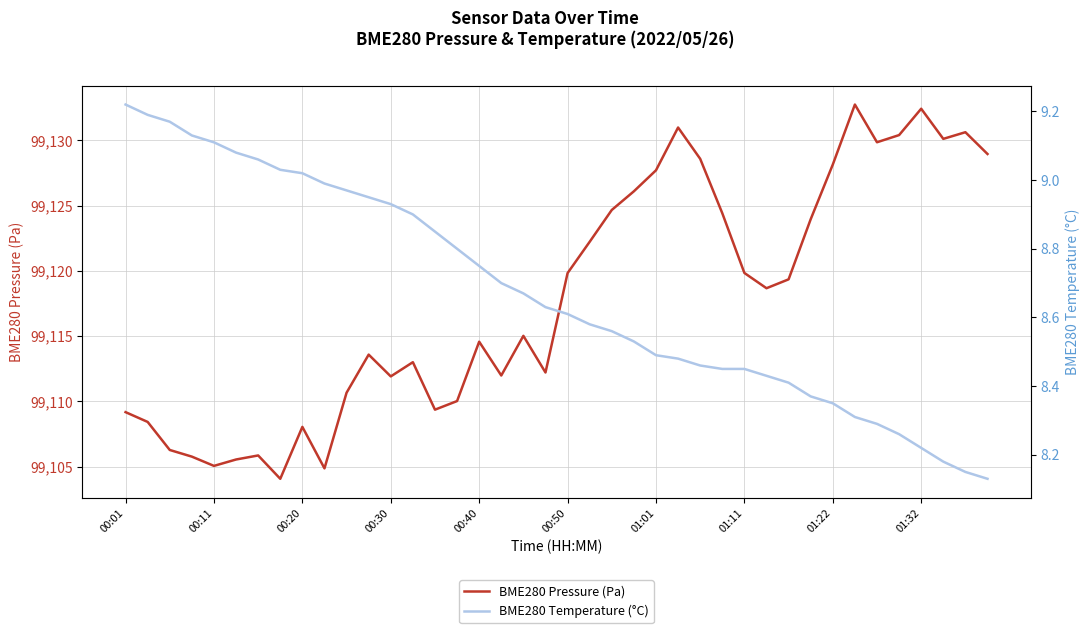

True or false: BME280 Pressure (Pa) and BME280 Temperature (°C) cross at least once.

False